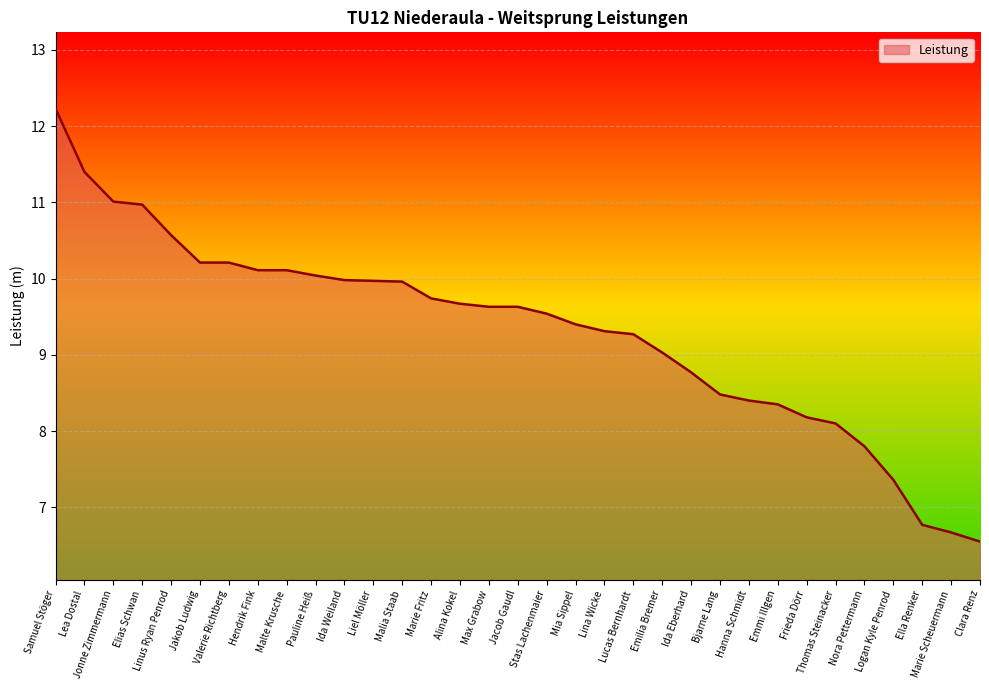

The value at Linus Ryan Penrod is 4.5. True or false?

False